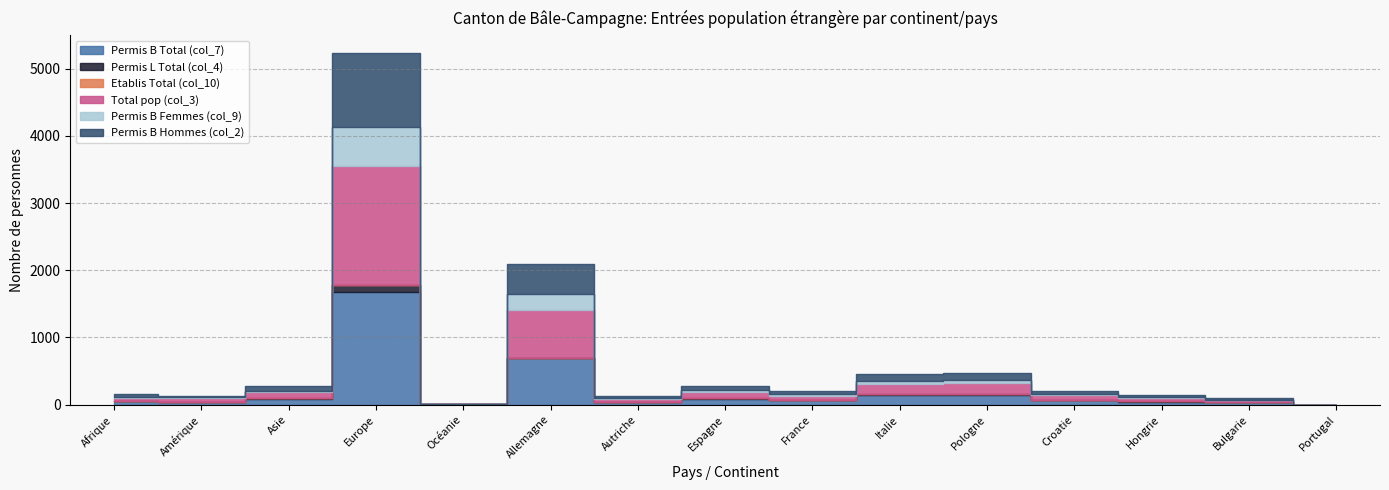

True or false: Permis L Total (col_4) and Permis B Hommes (col_2) cross at least once.

False